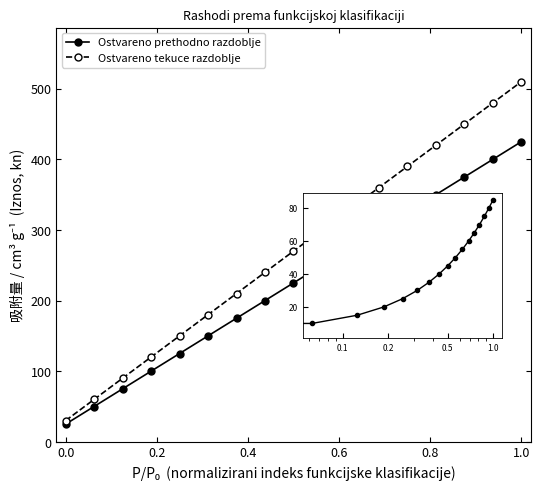

What is the greatest value displayed?

510